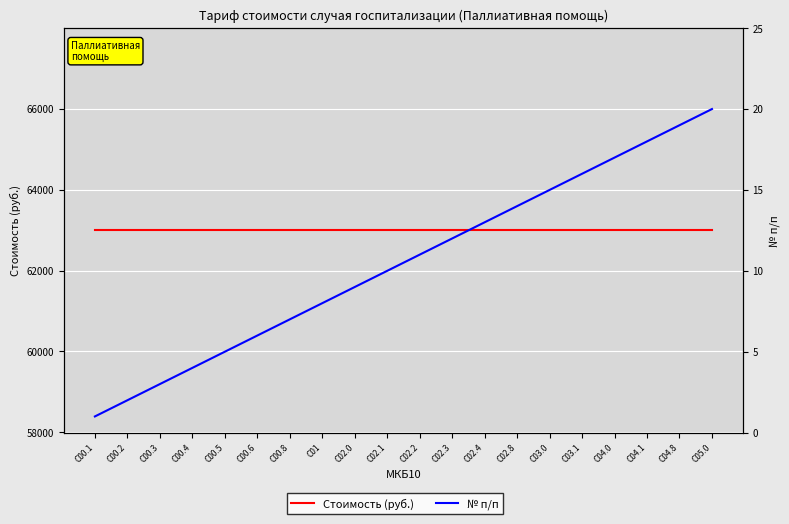

What is the difference between the № п/п values at C02.8 and C00.8?

7